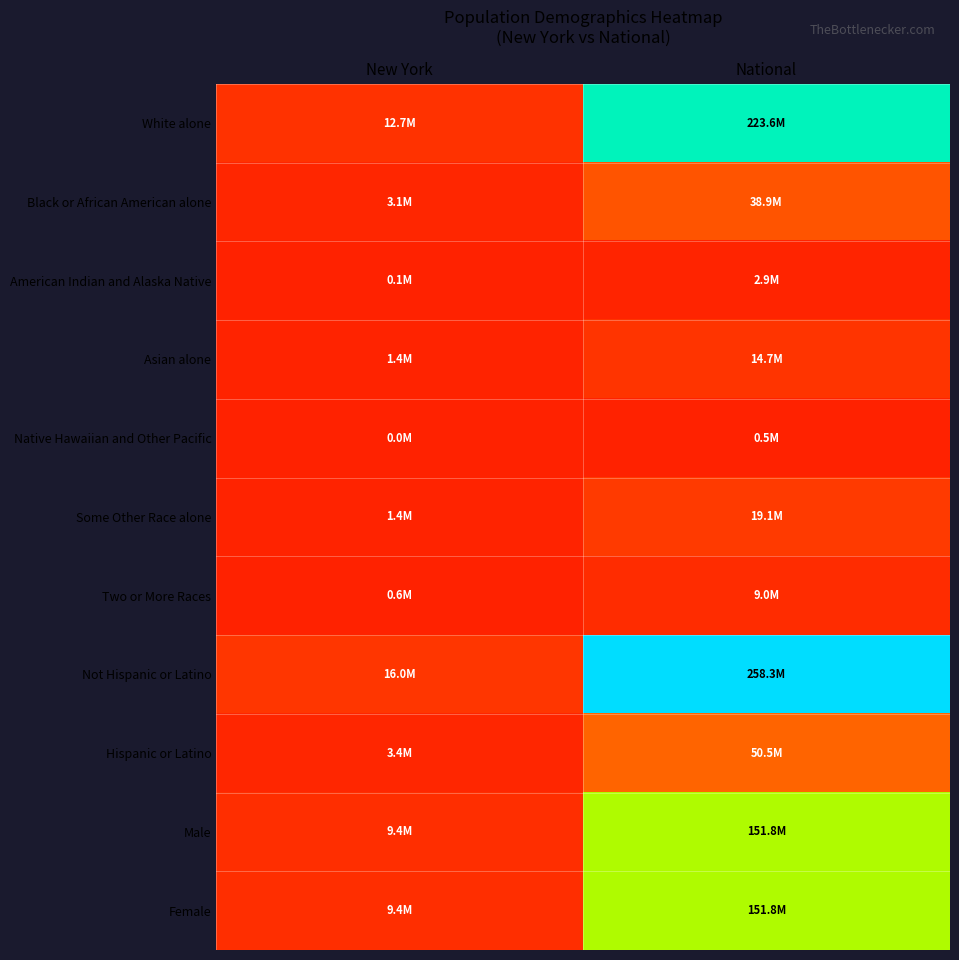

What is the maximum value shown in the chart?

258267944